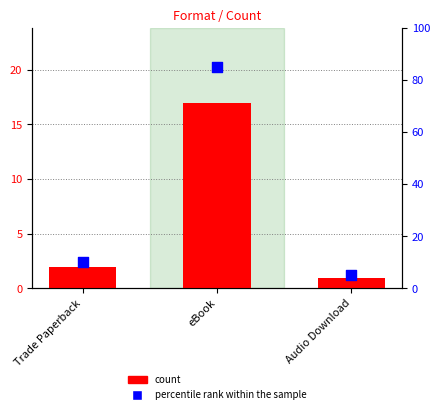

Which series has the largest total across all categories?

percentile rank within the sample